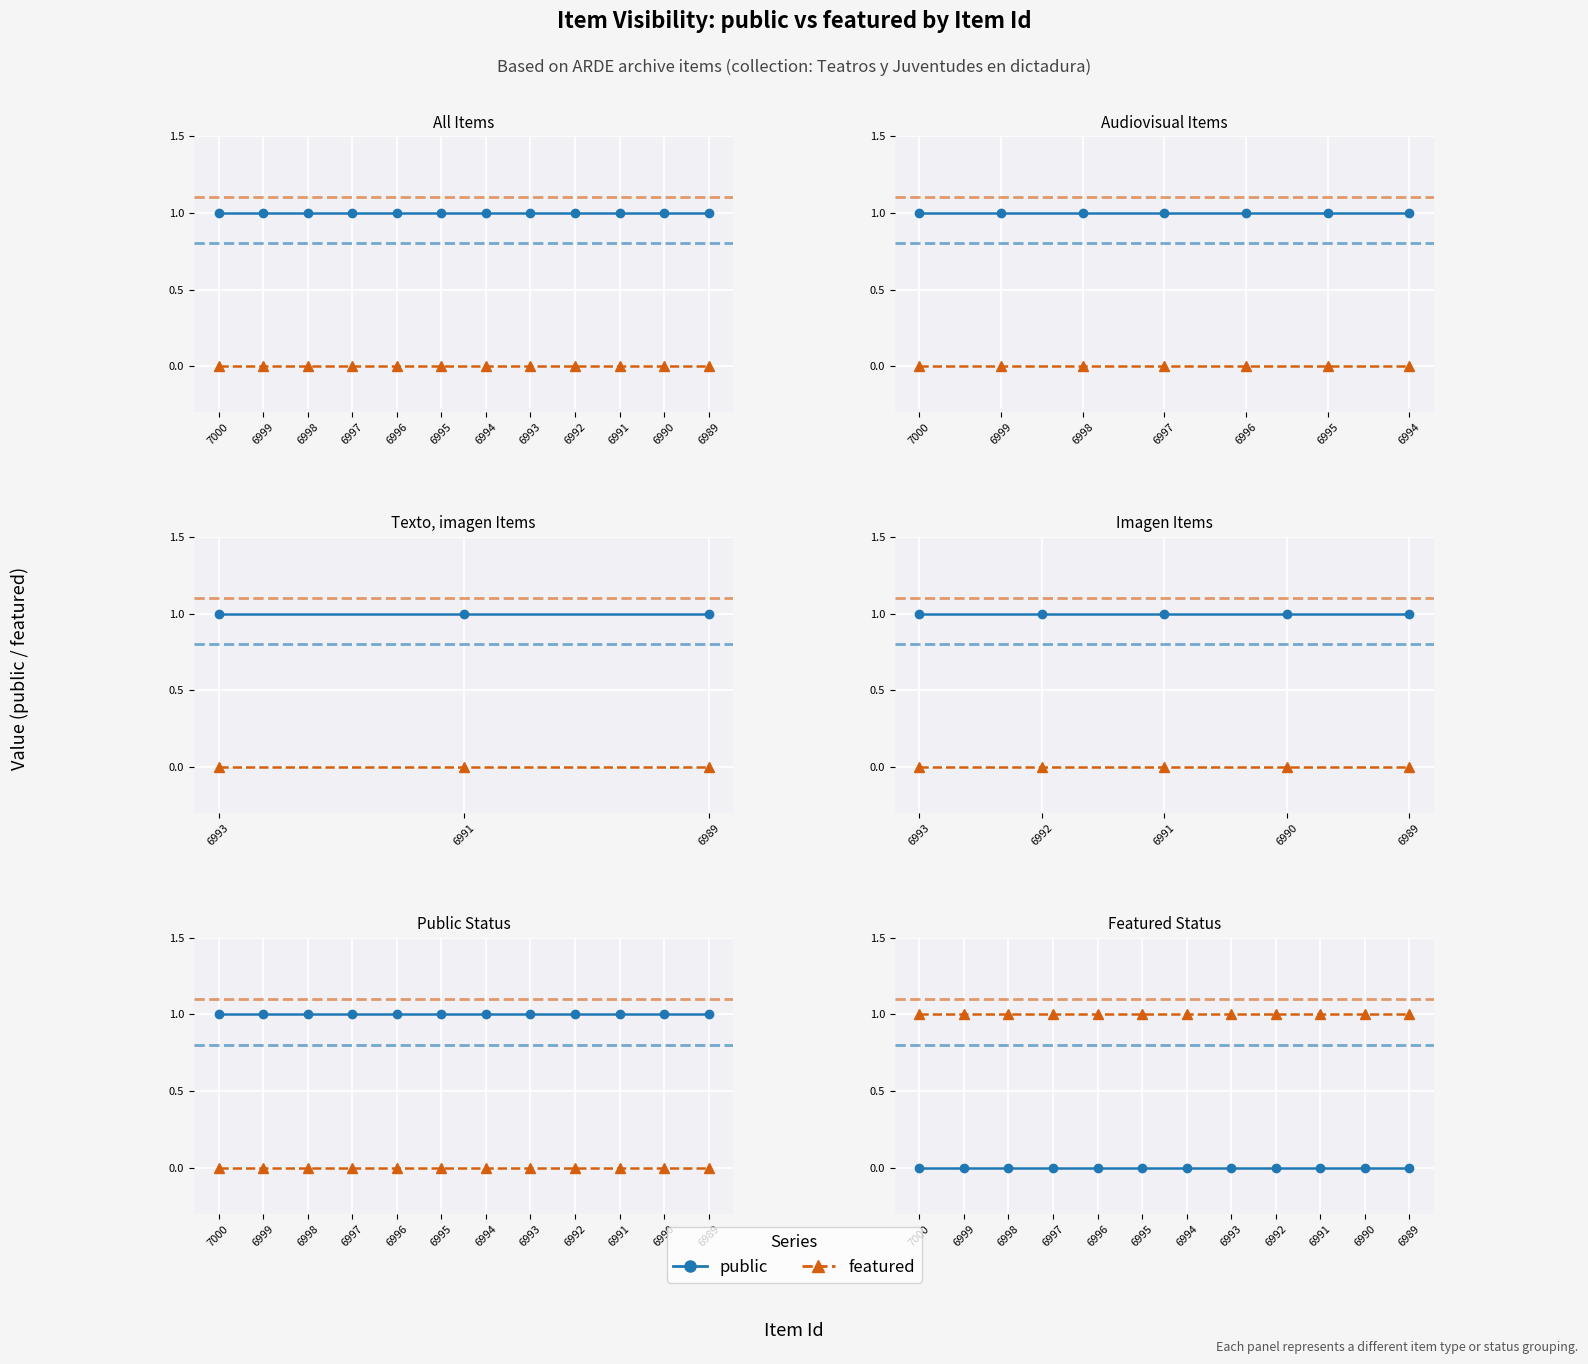

Rank the series by their maximum value, from lowest to highest.

public, featured